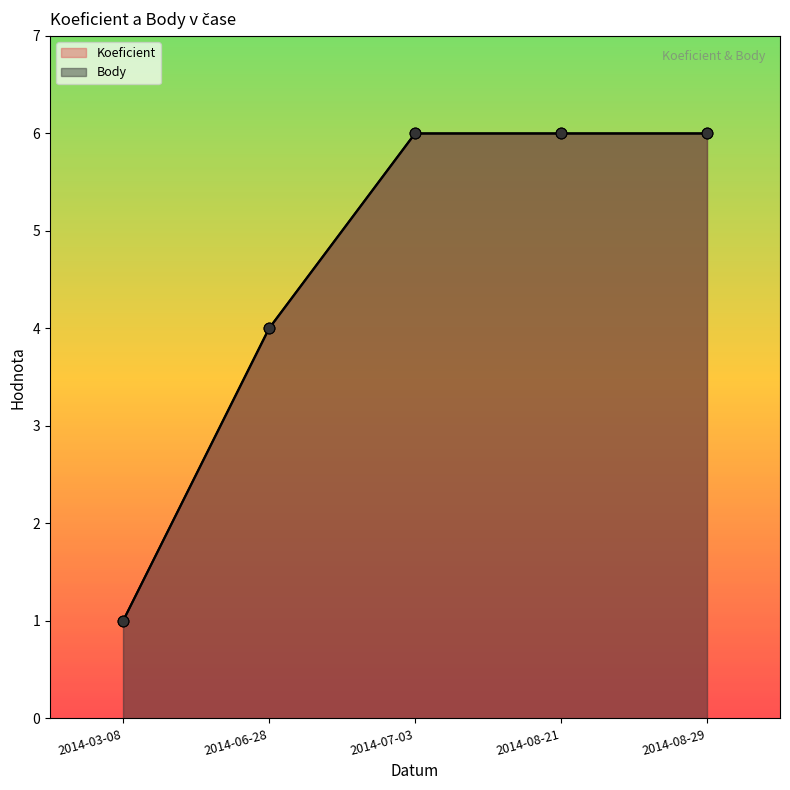

Which series has the widest spread of Y values?

Koeficient